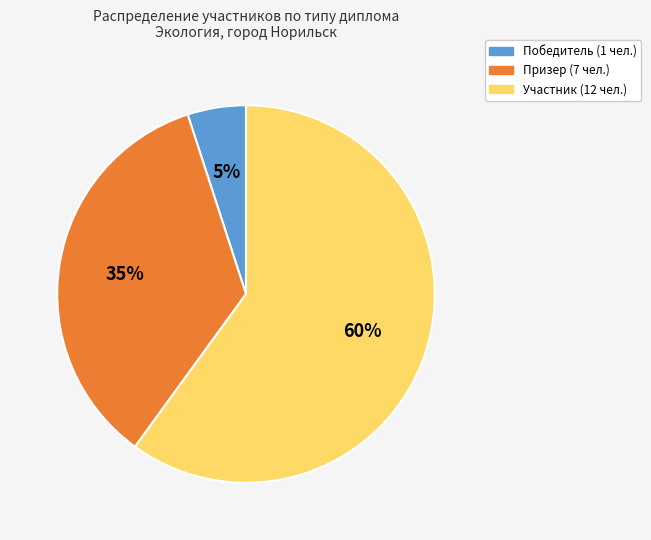

Is there any slice that represents more than half of the pie?

Yes